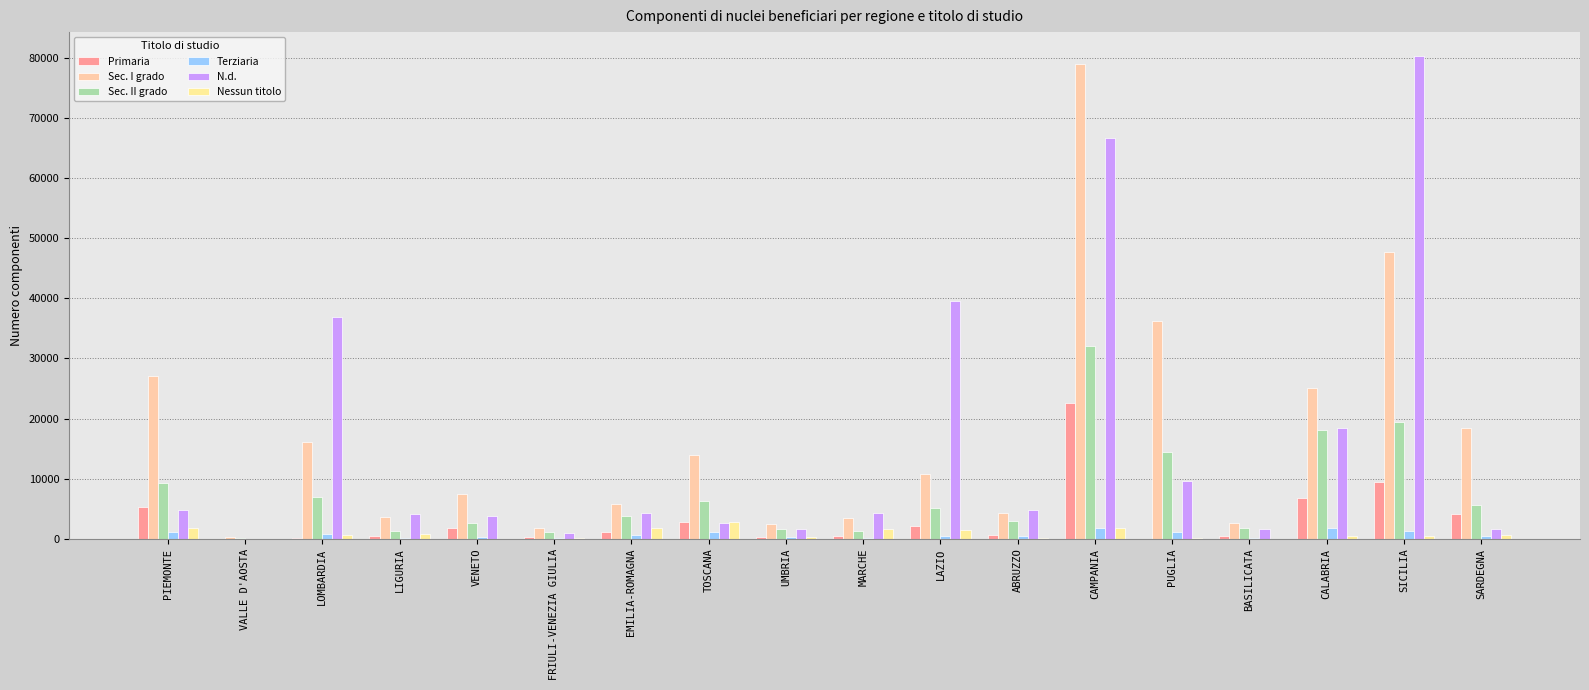

Is the value of Sec. II grado at ABRUZZO greater than the value of Terziaria at TOSCANA?

Yes